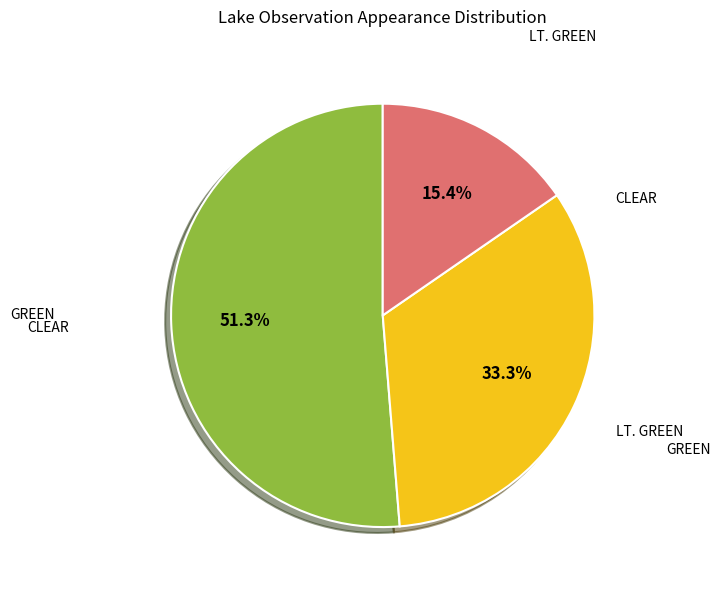

Rank the categories by value from highest to lowest.

CLEAR, GREEN, LT. GREEN